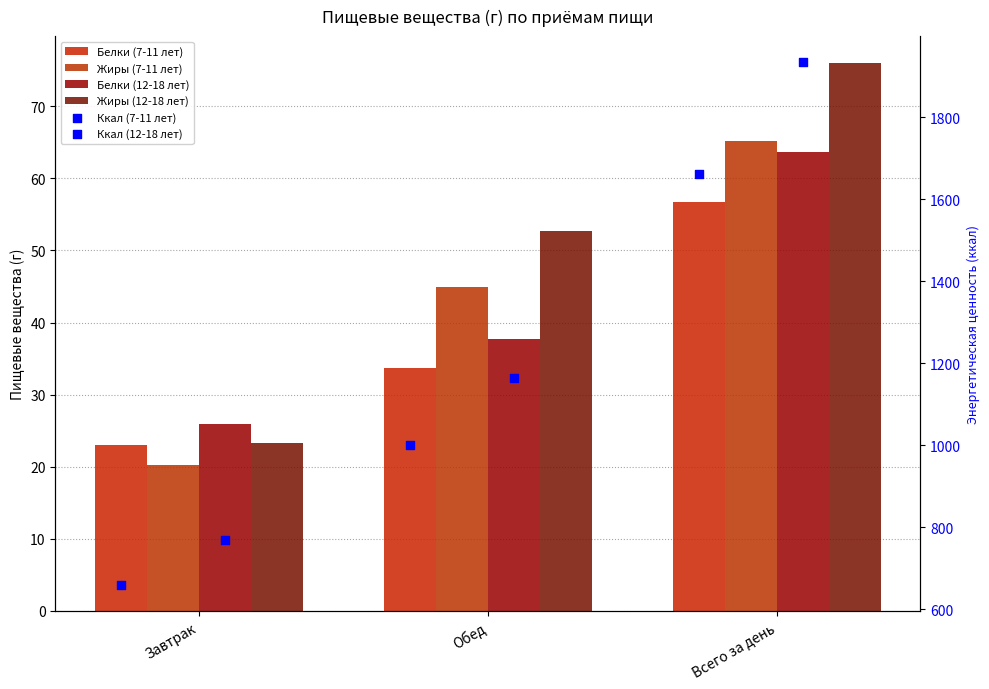

Which series has the largest Y range (max minus min)?

Ккал (12-18 лет)